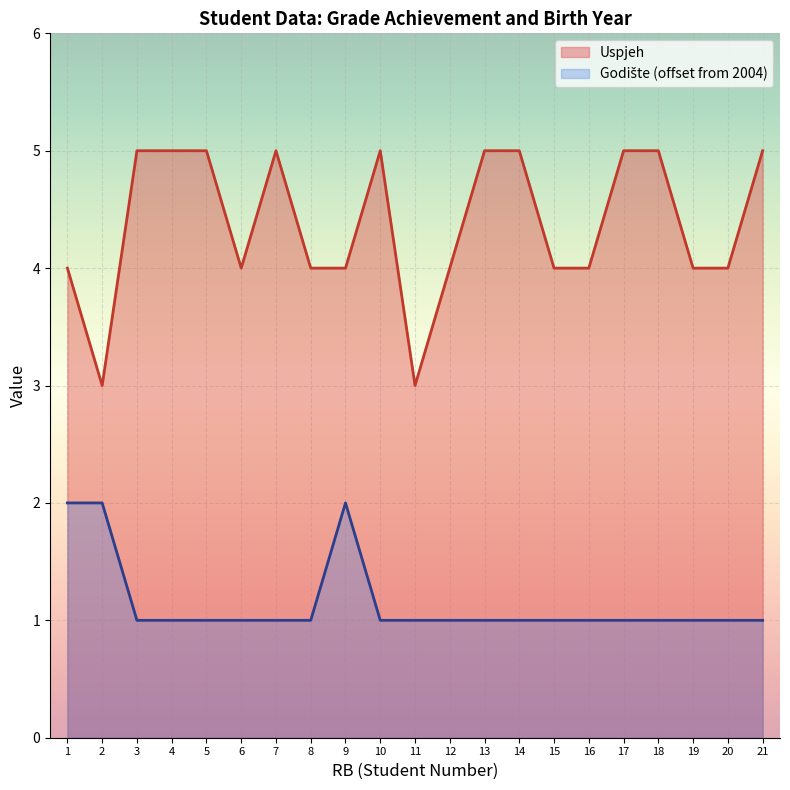

At which category does Uspjeh reach its first local peak?

7